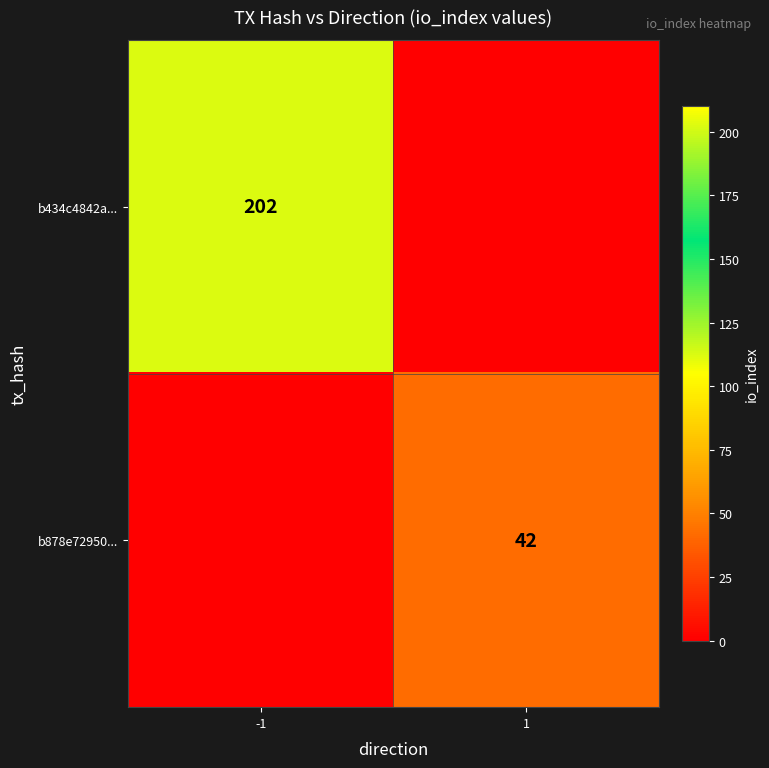

Is it true that b434c4842a... equals 115 at -1?

False